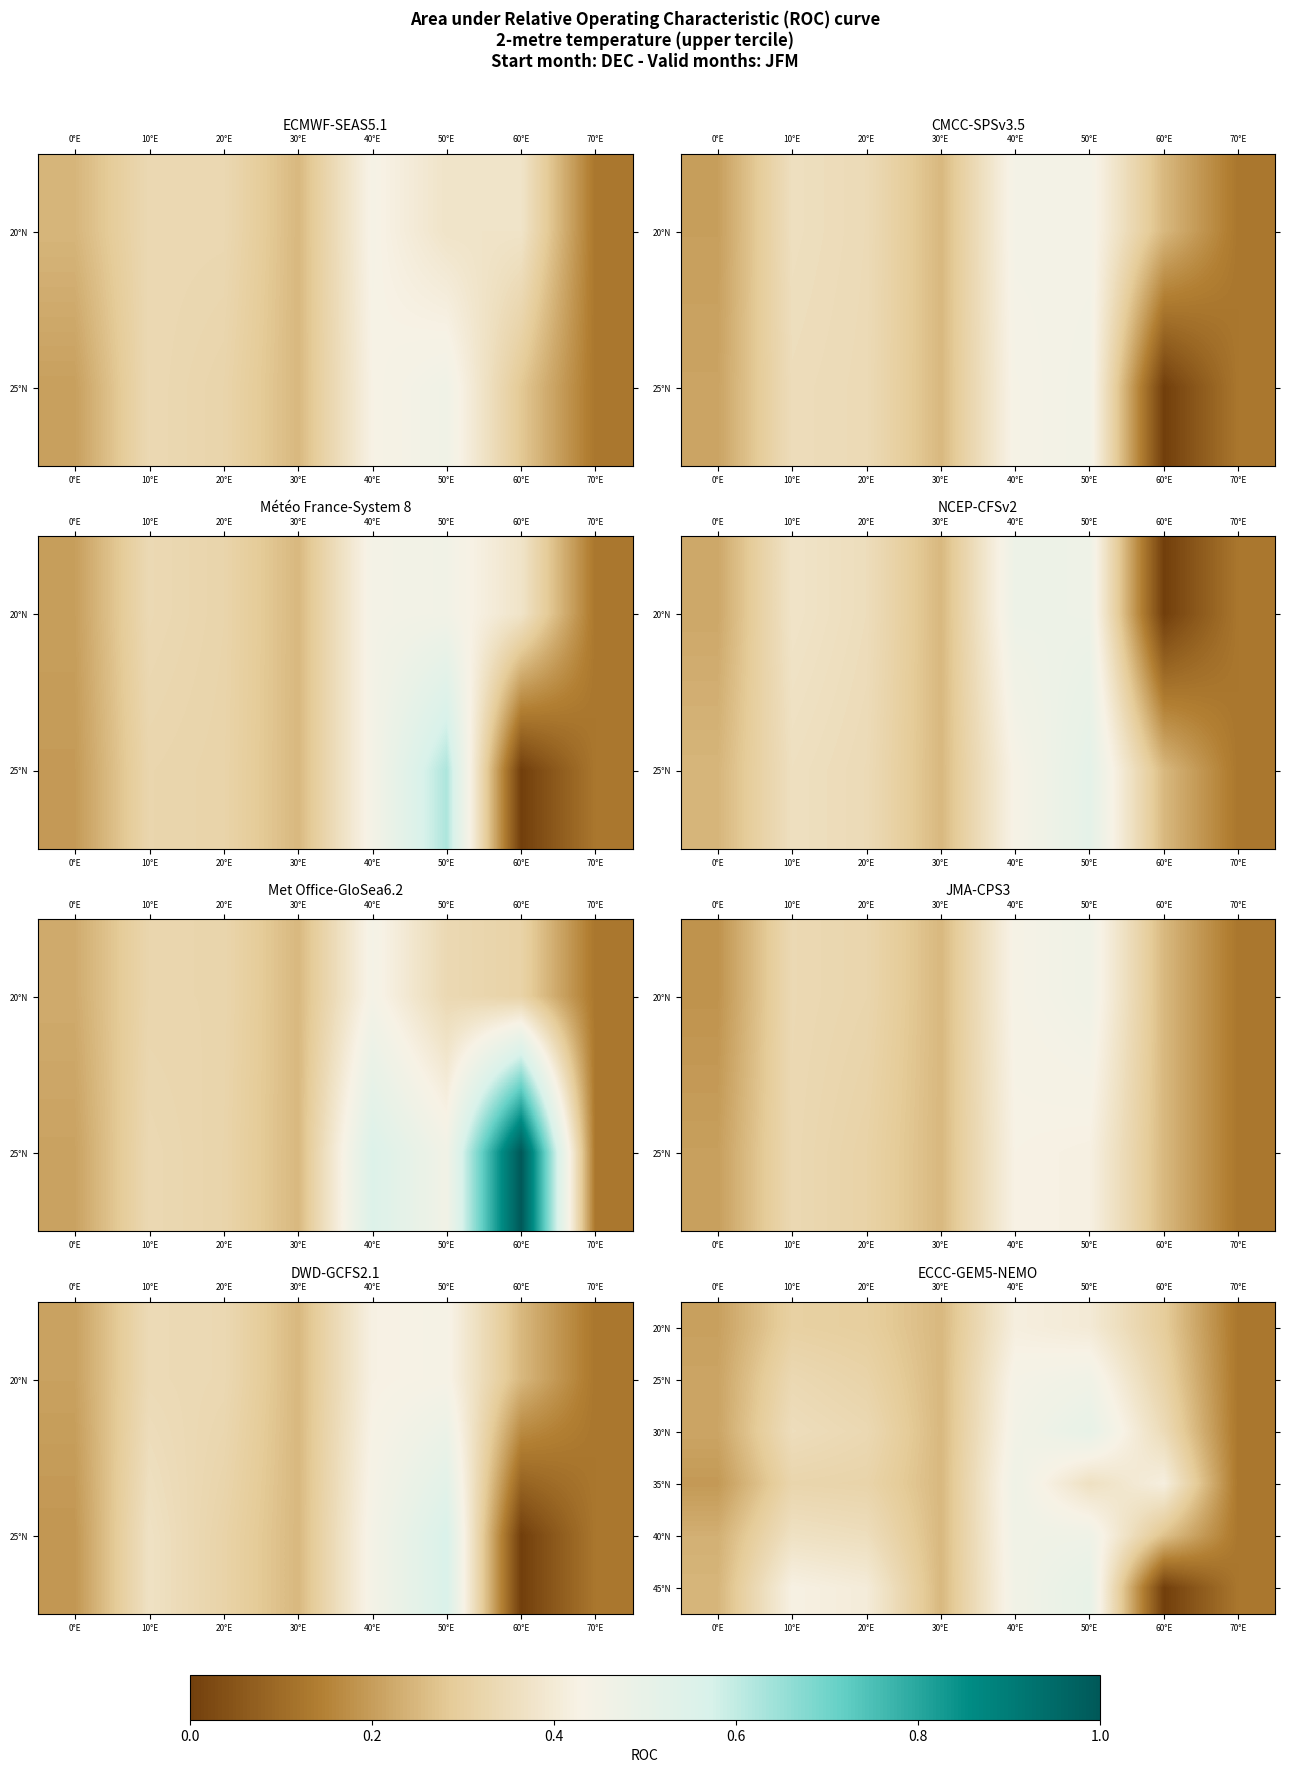

True or false: 20°N has a value of 0.4 at 50°E.

True